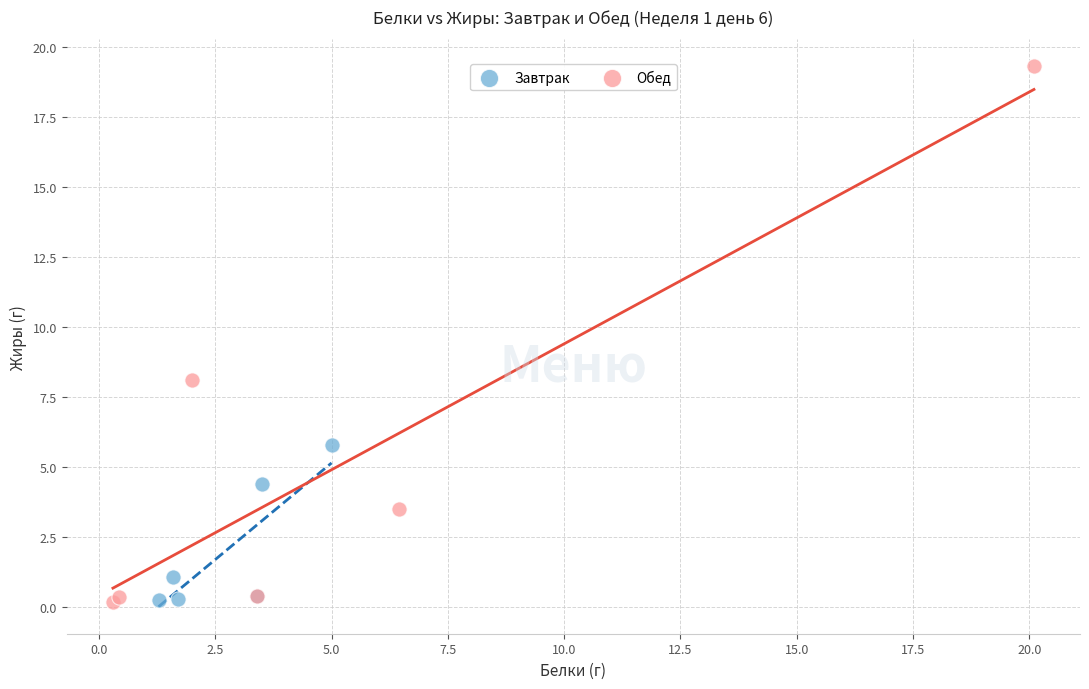

Which series reaches the maximum Y coordinate?

Обед